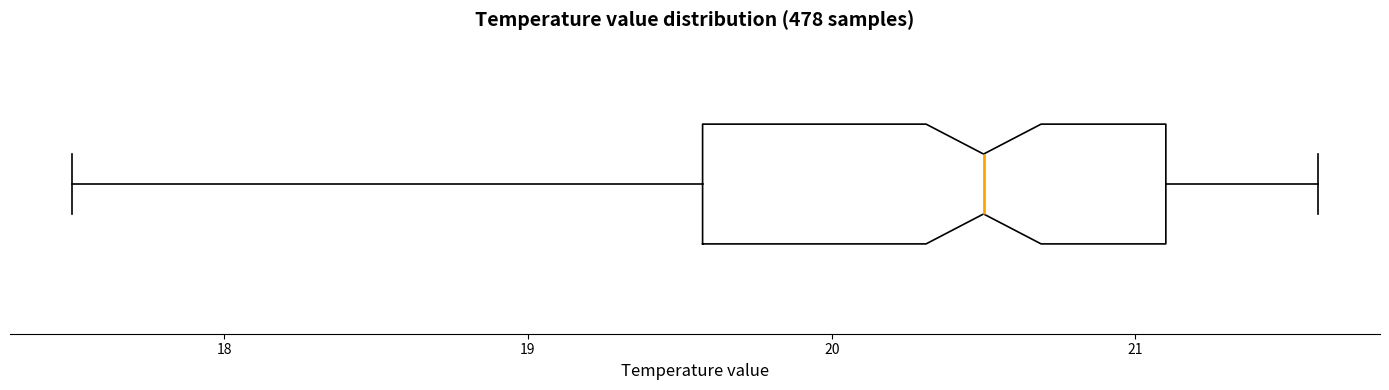

Read this box plot against the x-axis: the position of the median line, the range covered by the box, and the ends of both whiskers. The values are not printed on the chart, so give them approximately, as read against the axis.

median 20.5, box 19.6 to 21.1, whiskers 17.5 to 21.6